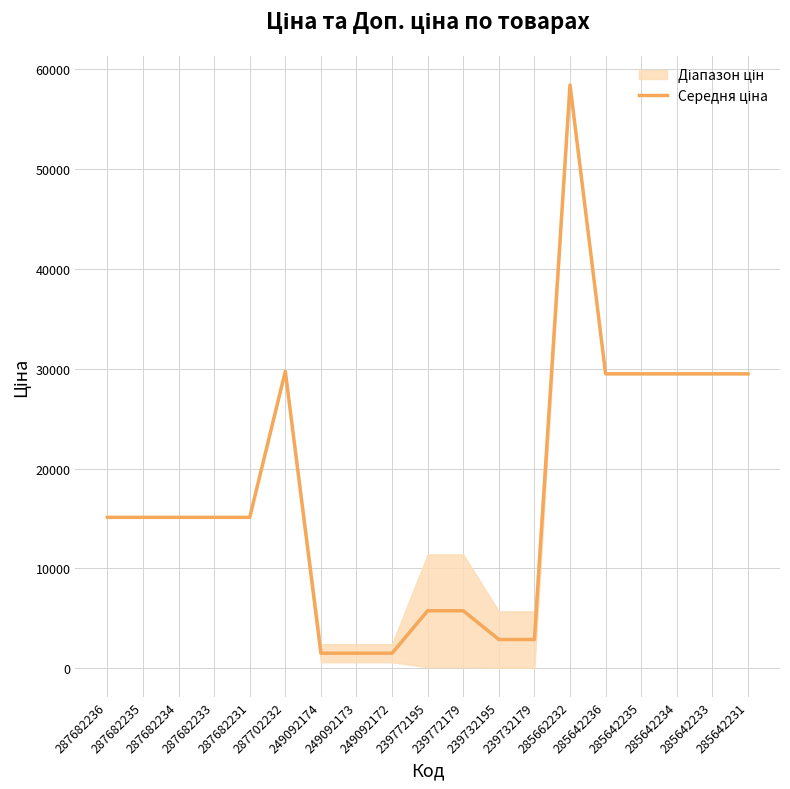

What is the change in value from 287682234 to 285642235?

+14371.5